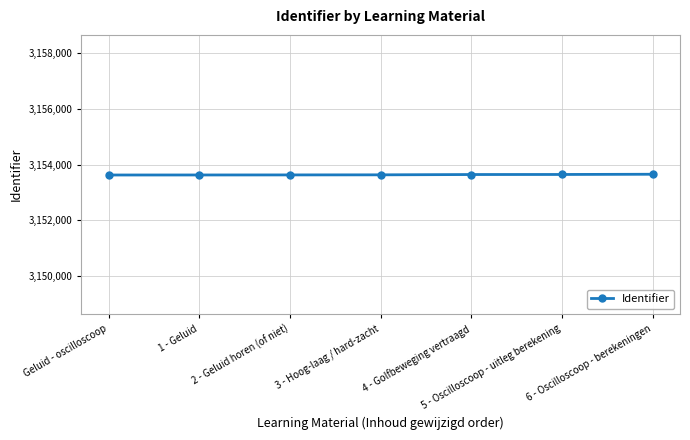

What is the minimum value shown in the chart?

3153624